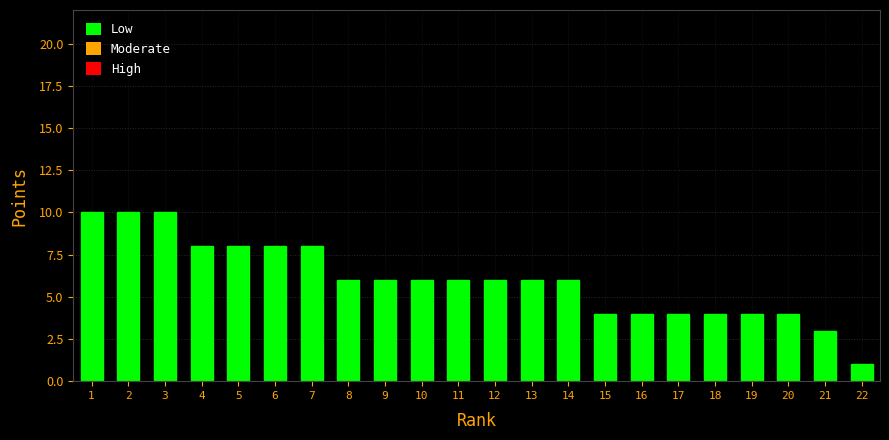

Reading left to right, transcribe all the data shown in this chart.

10	10	10	8	8	8	8	6	6	6	6	6	6	6	4	4	4	4	4	4	3	1